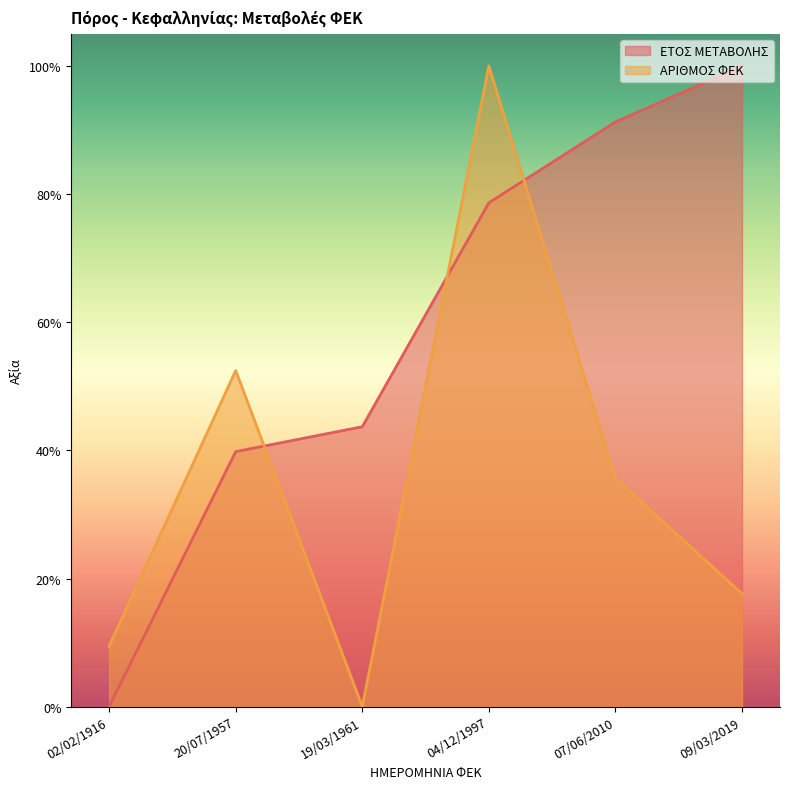

Which series has the largest range (max minus min)?

ΕΤΟΣ ΜΕΤΑΒΟΛΗΣ